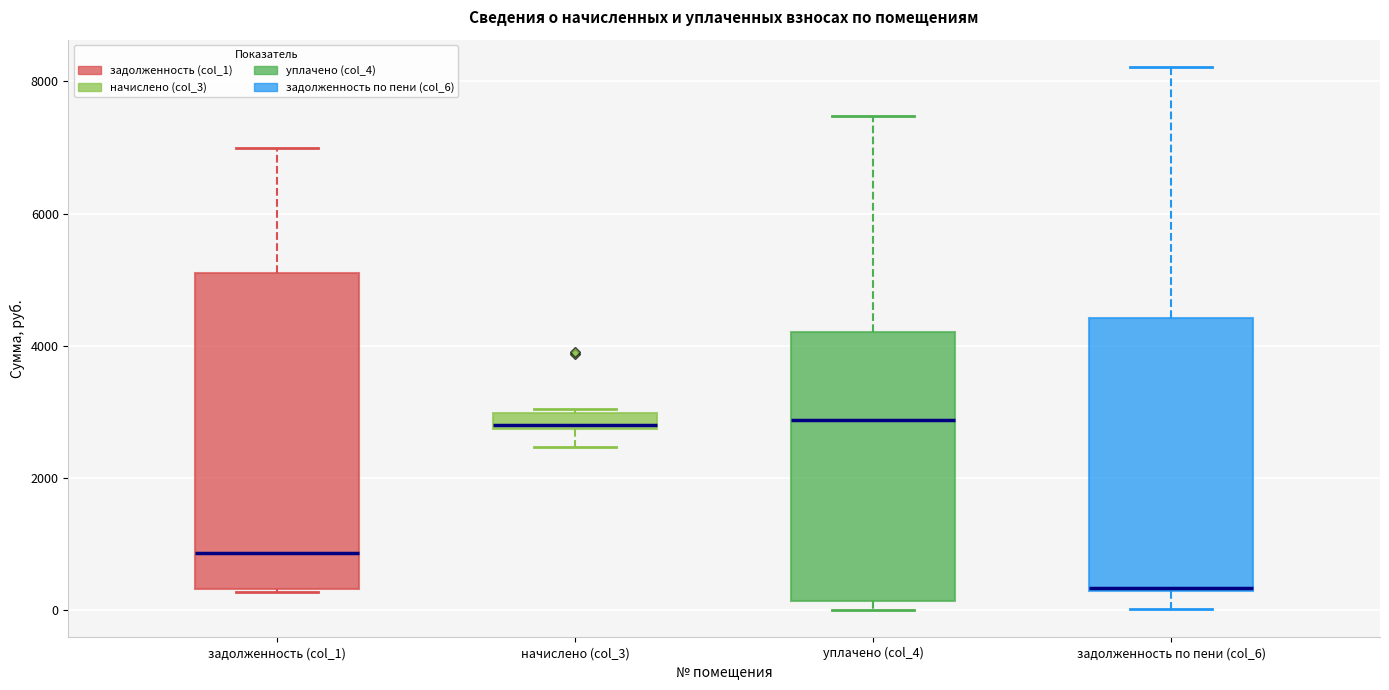

Where does the median line of the box for задолженность (col_1) sit on the y-axis? The values are not printed on the chart, so give them approximately, as read against the axis.

800